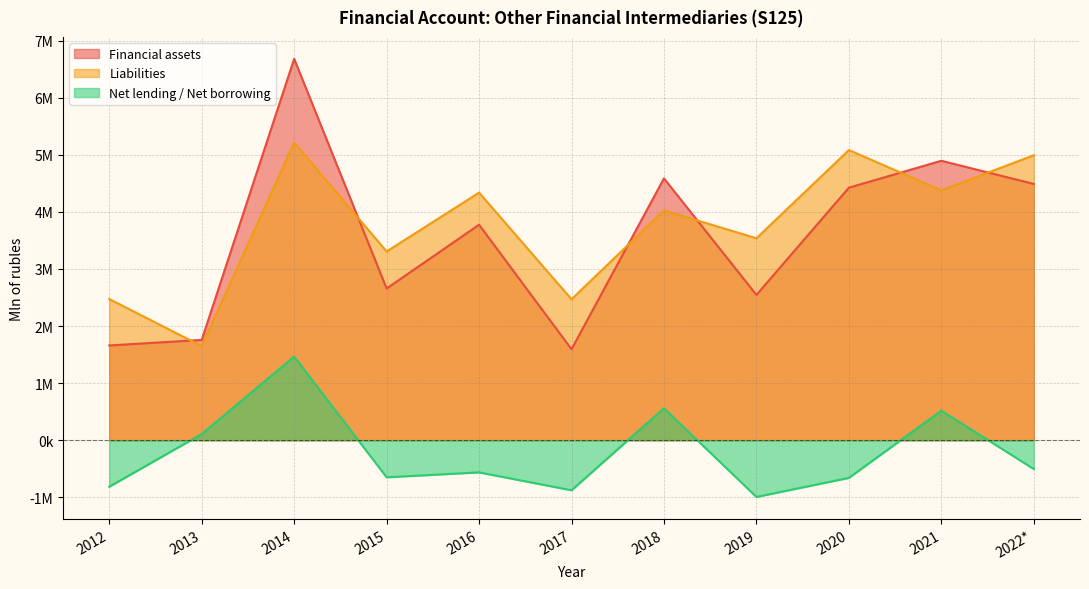

Reading right to left, extract all data points from this chart.

Financial assets: 4489157	4895382	4424196	2546093	4586916	1594217	3775279	2658200	6681079	1757885	1660464
Liabilities: 4992607	4377237	5083267	3538603	4026074	2469907	4337744	3306606	5214320	1649413	2474113
Net lending / Net borrowing: -503451	518145	-659071	-992510	560842	-875690	-562465	-648406	1466759	108472	-813649